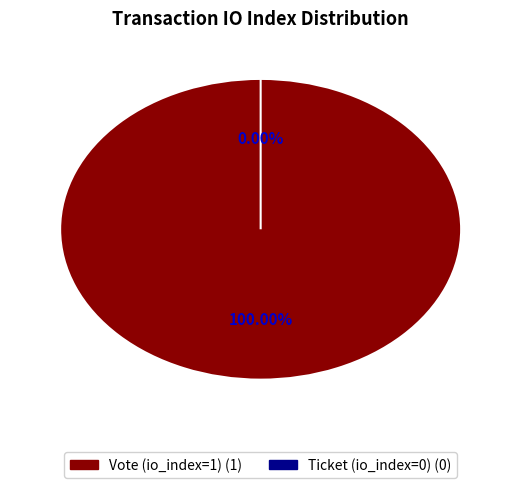

Does Vote (io_index=1) account for over 50% of the chart?

Yes